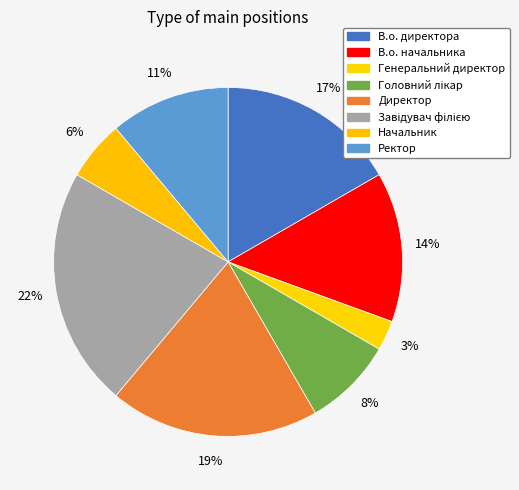

How many segments does this pie chart have?

8